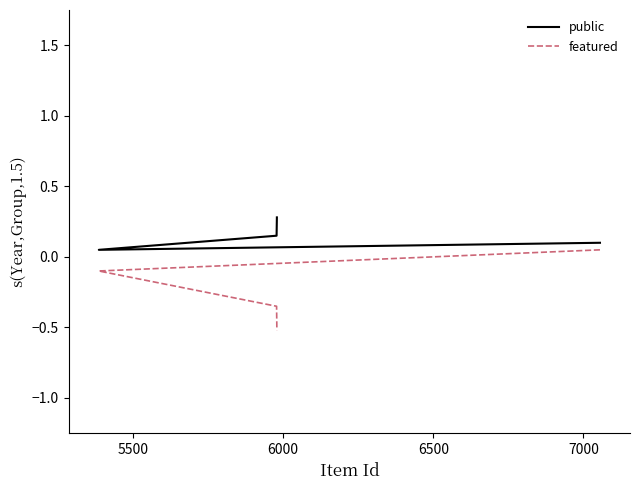

How many values in featured are above zero?

1